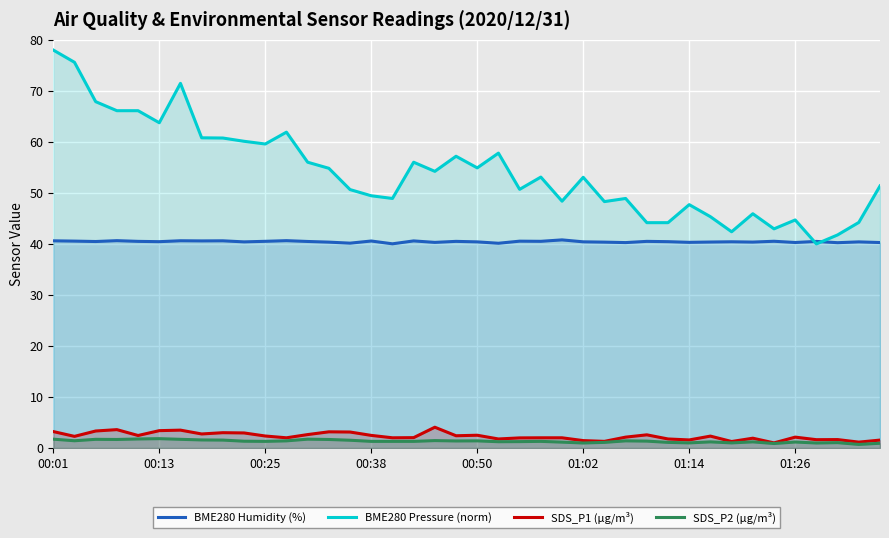

List the series in order of their peak value, lowest first.

SDS_P2 (µg/m³), SDS_P1 (µg/m³), BME280 Humidity (%), BME280 Pressure (norm)